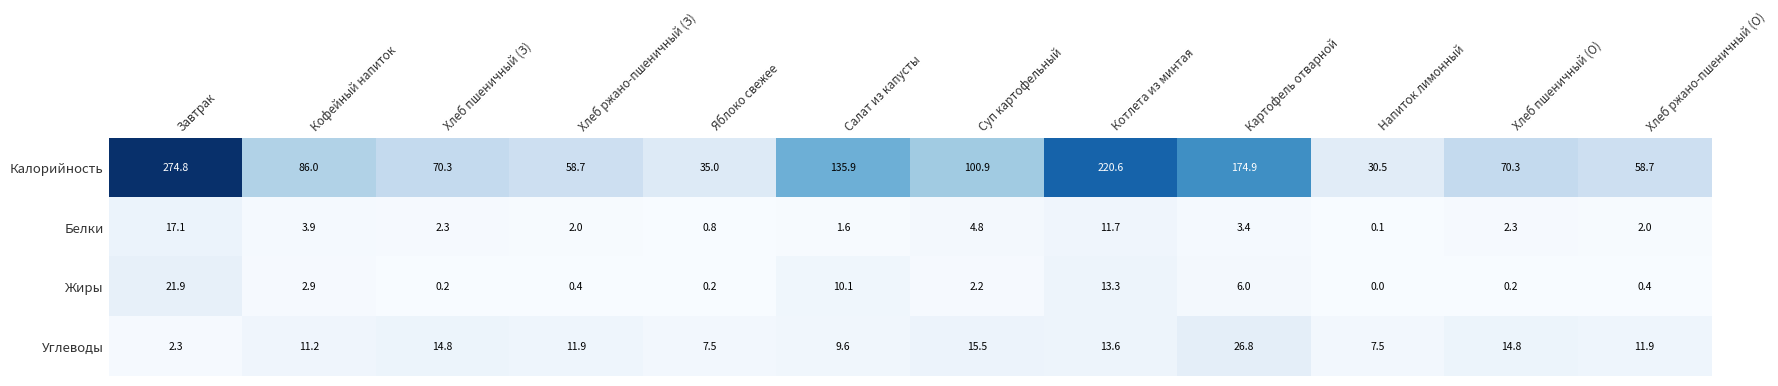

Which series has the widest spread of values?

Калорийность